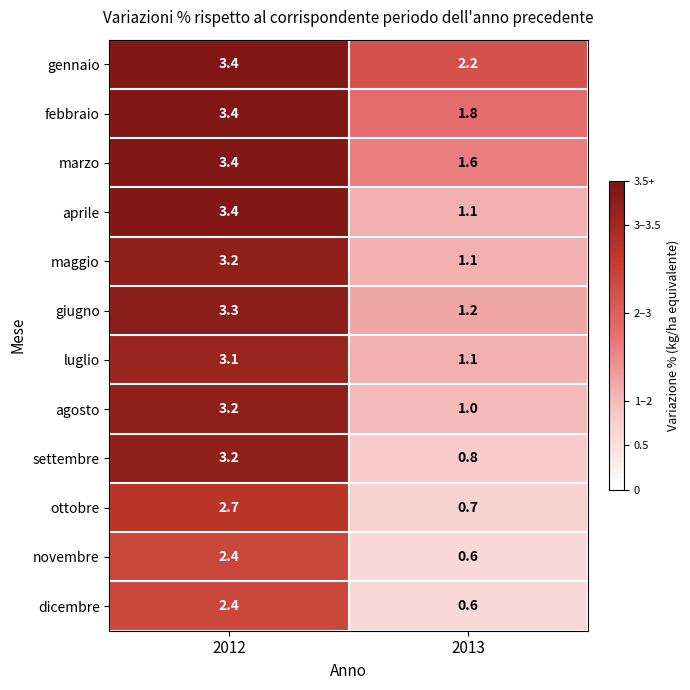

Where is dicembre nearest to the value 1?

2013